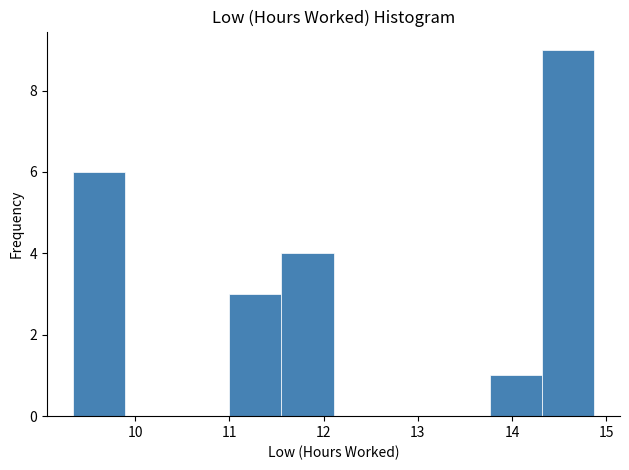

Reading left to right, list every bar in this chart as the range it spans on the x-axis followed by its height. Neither the bar edges nor the heights are printed on the chart, so give them approximately, as read against the axes.

9.3 to 9.9: 6
9.9 to 10.4: 0
10.4 to 11.0: 0
11.0 to 11.6: 3
11.6 to 12.1: 4
12.1 to 12.7: 0
12.7 to 13.2: 0
13.2 to 13.8: 0
13.8 to 14.3: 1
14.3 to 14.9: 9